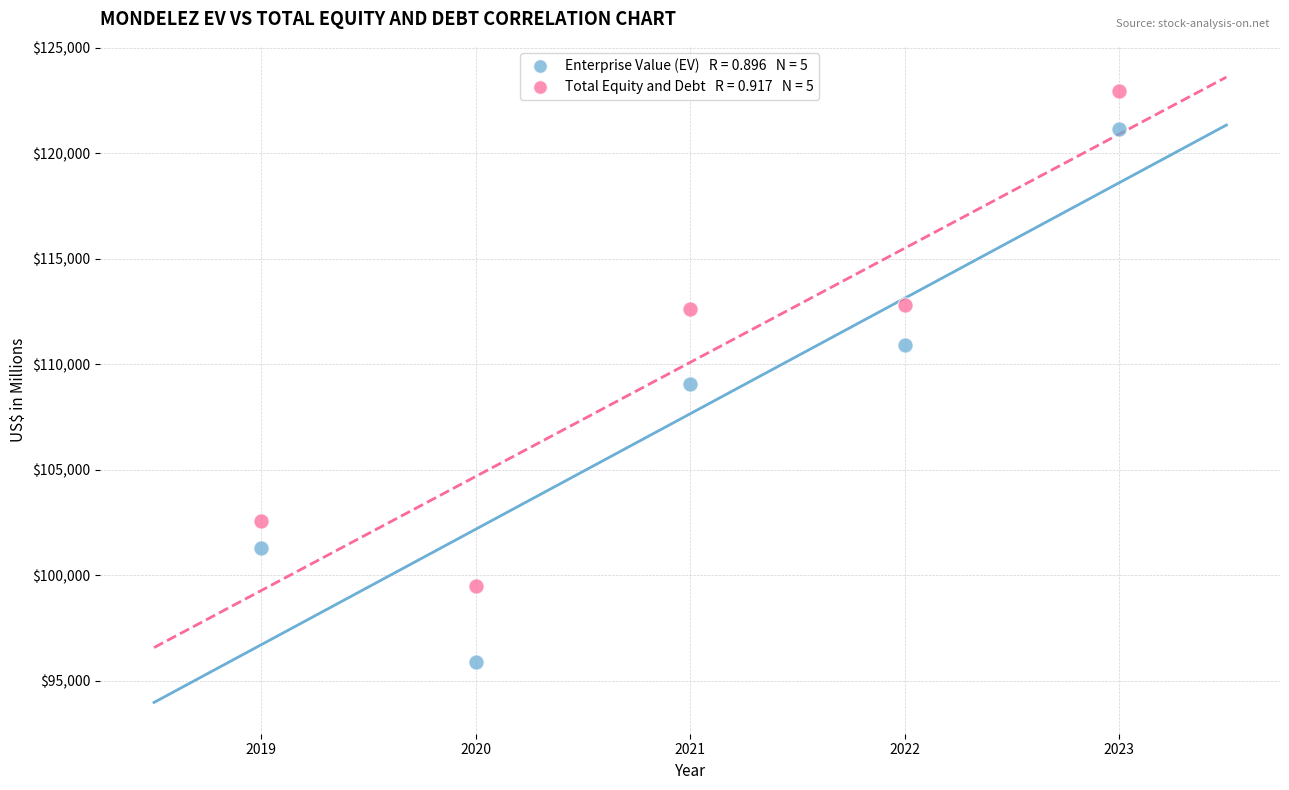

Across all data points, what is the average X value?

2021